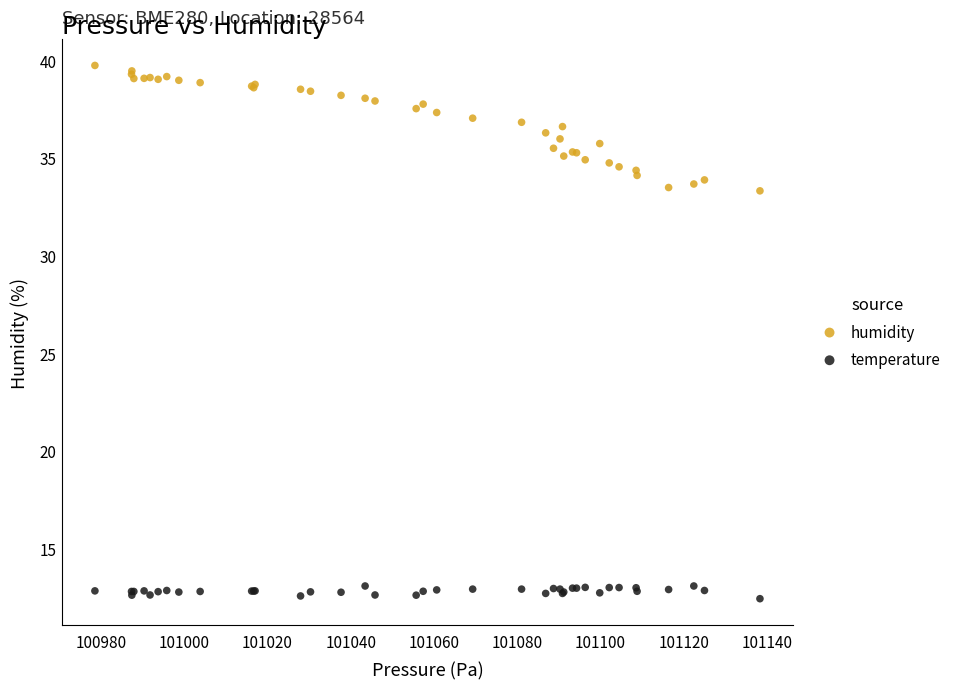

What is the X range (max minus min) for the scatter plot?

159.7